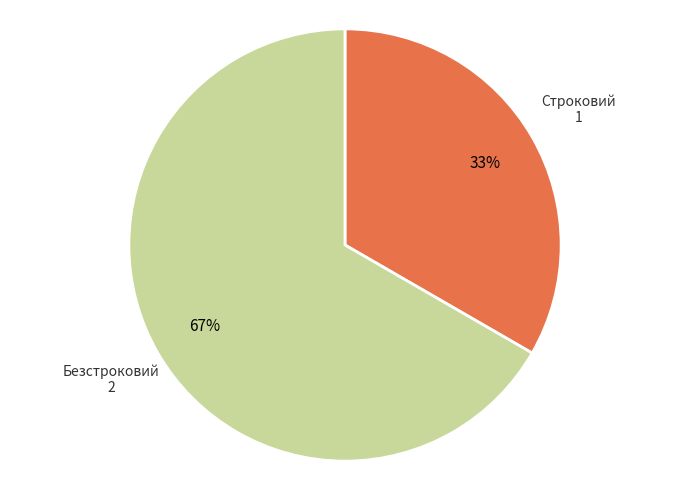

To the nearest percent, what is the average slice percentage?

50%